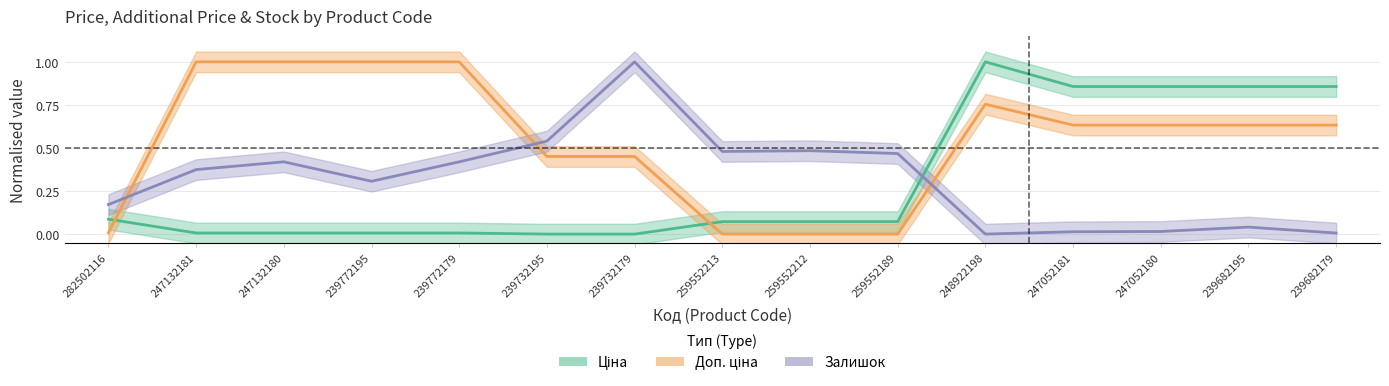

At how many categories does at least one series exceed 0?

15